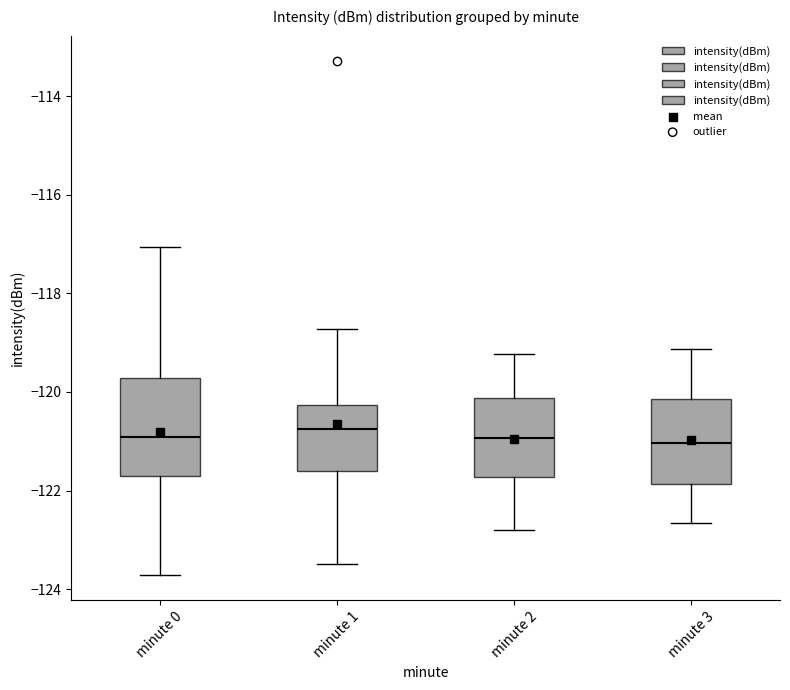

Which box is the tallest, from its lower edge to its upper edge?

minute 0